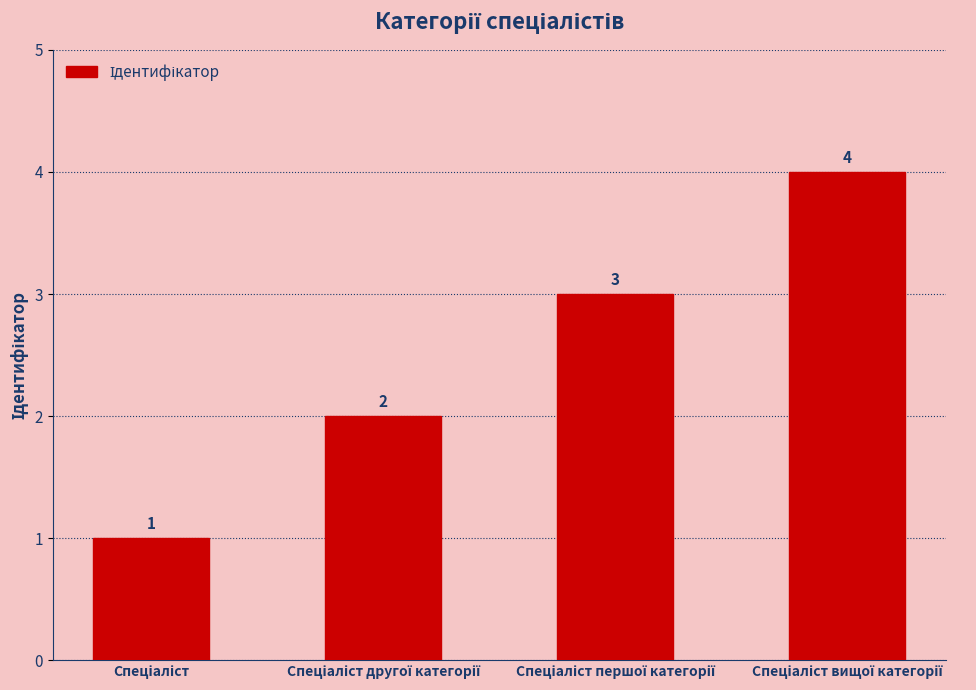

What is the sum of all values?

10